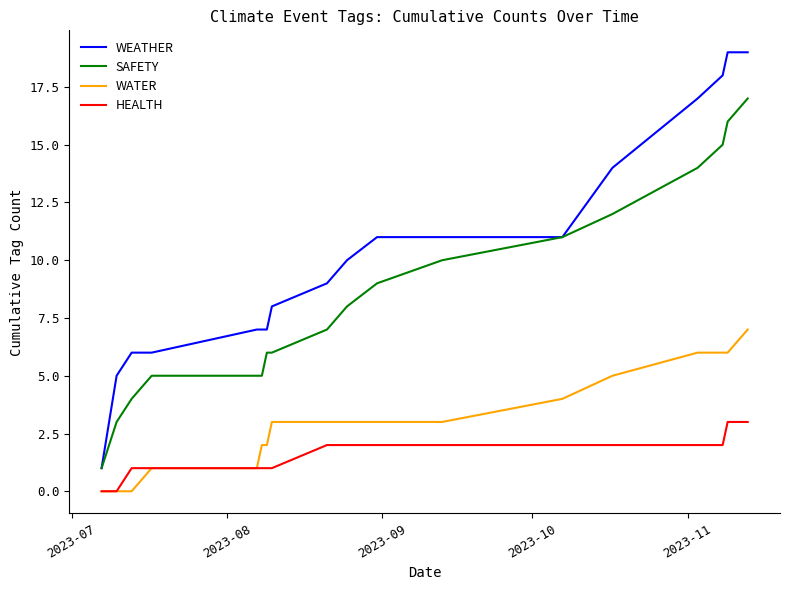

Which series has the largest range (max minus min)?

WEATHER